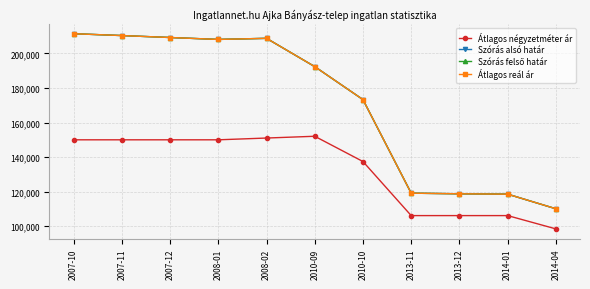

Does the chart have visible grid lines?

Yes